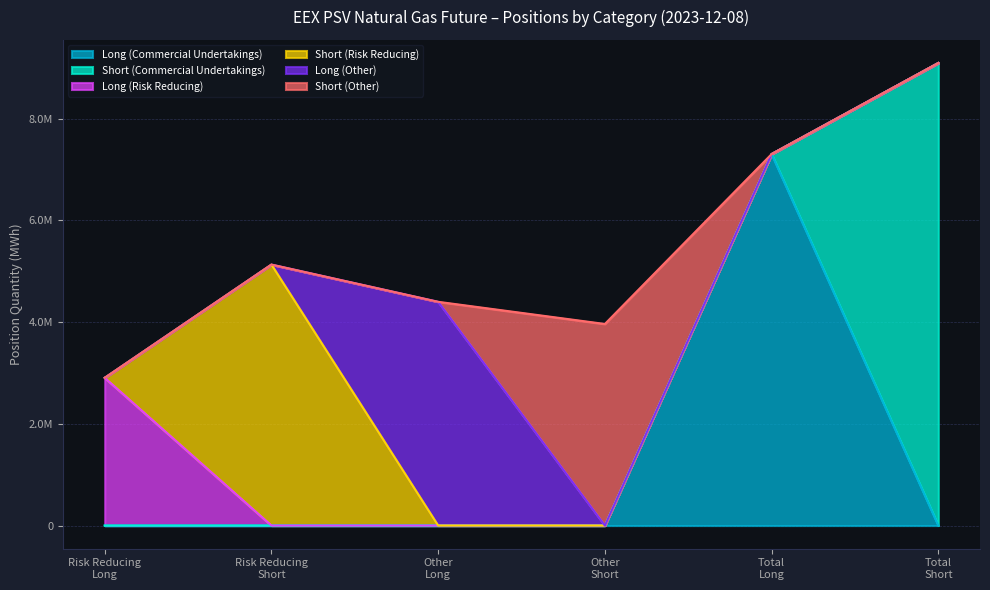

Is the value of Long Other at 16 greater than the value of Long (Commercial) at Risk Reducing Long?

No